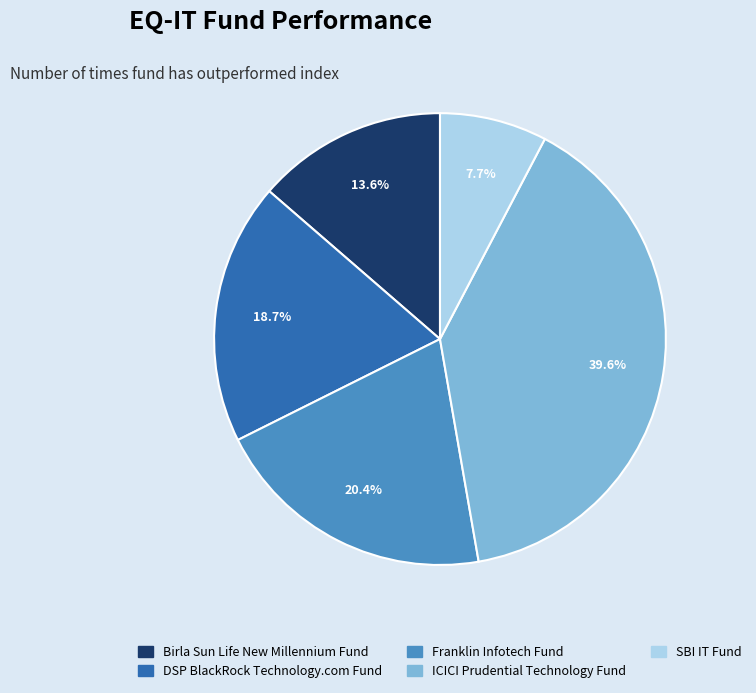

What is the smallest slice in the pie chart?

SBI IT Fund